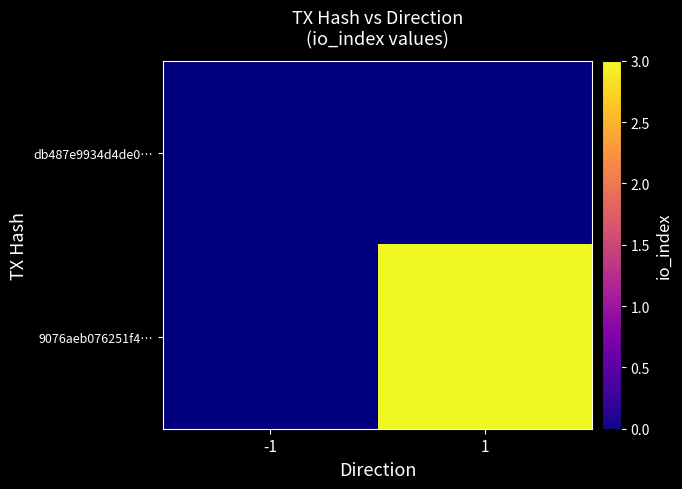

Between -1 and 1, which is larger?

1